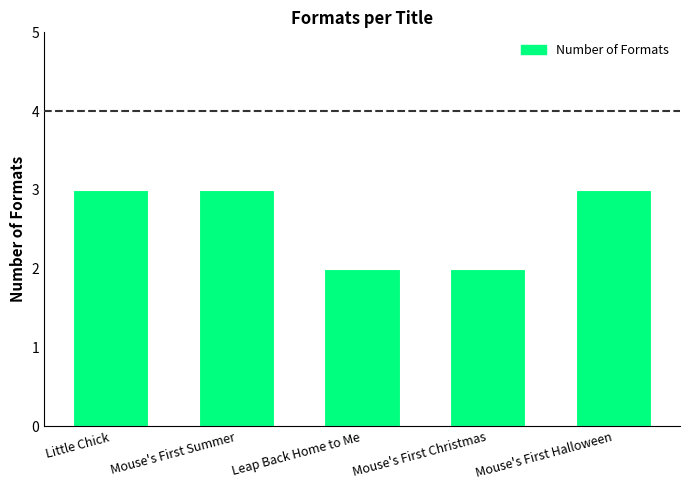

How many values are below 3?

2